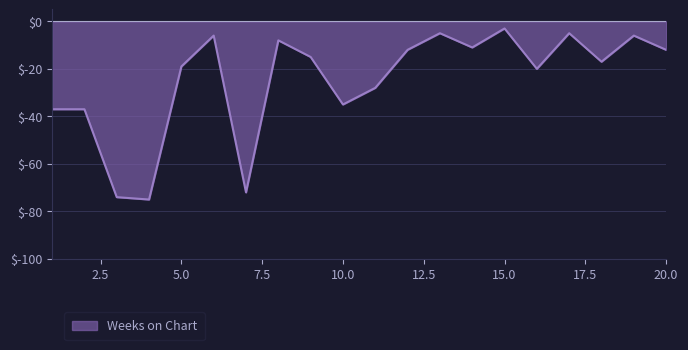

What is the greatest value displayed?

-3